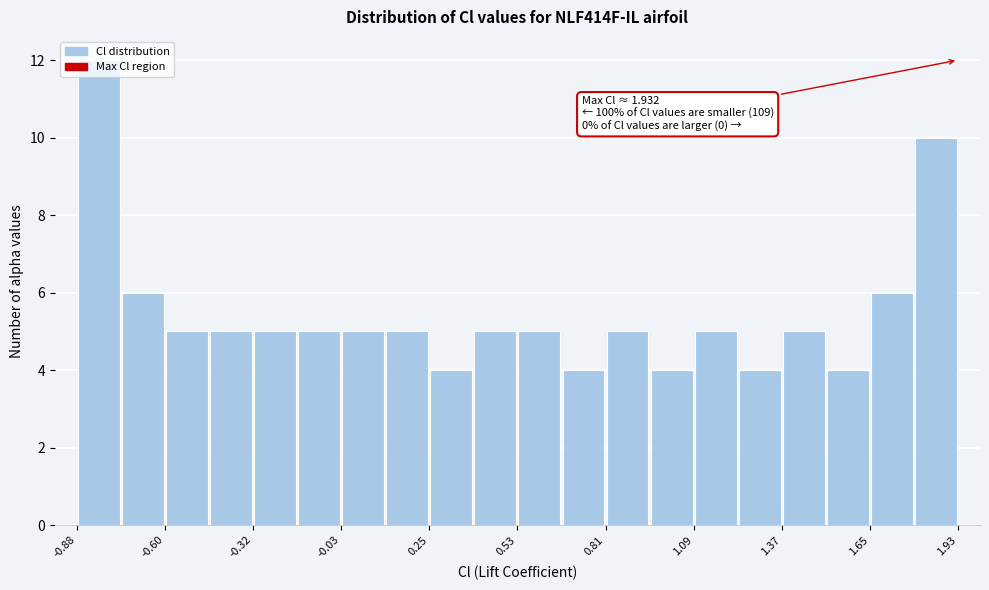

Read against the x-axis, roughly where is the centre of the tallest bar?

-0.80